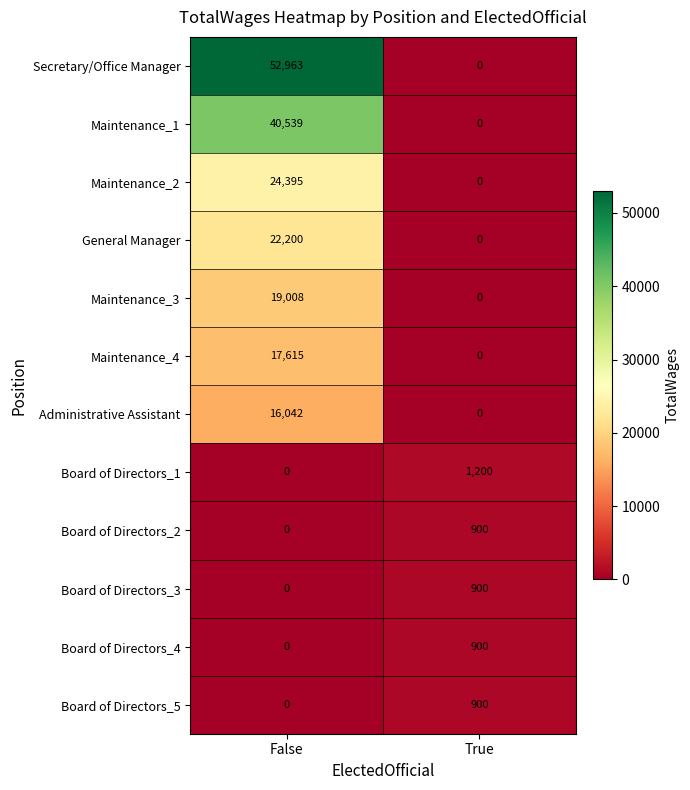

Rank the categories by Maintenance_3 value from highest to lowest.

False, True